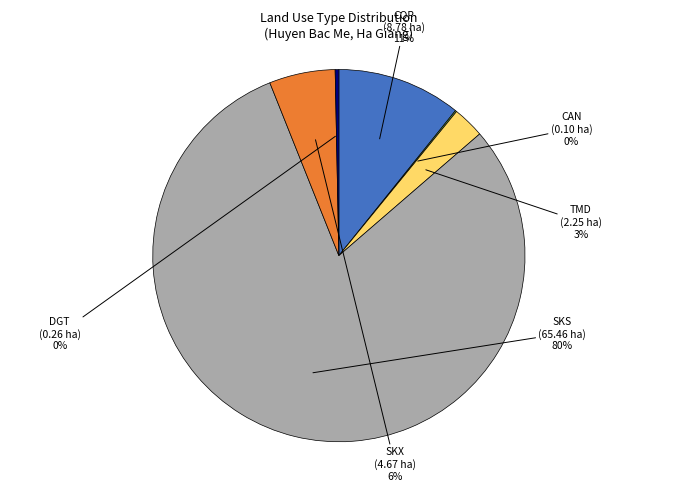

Is there any slice that represents more than half of the pie?

Yes